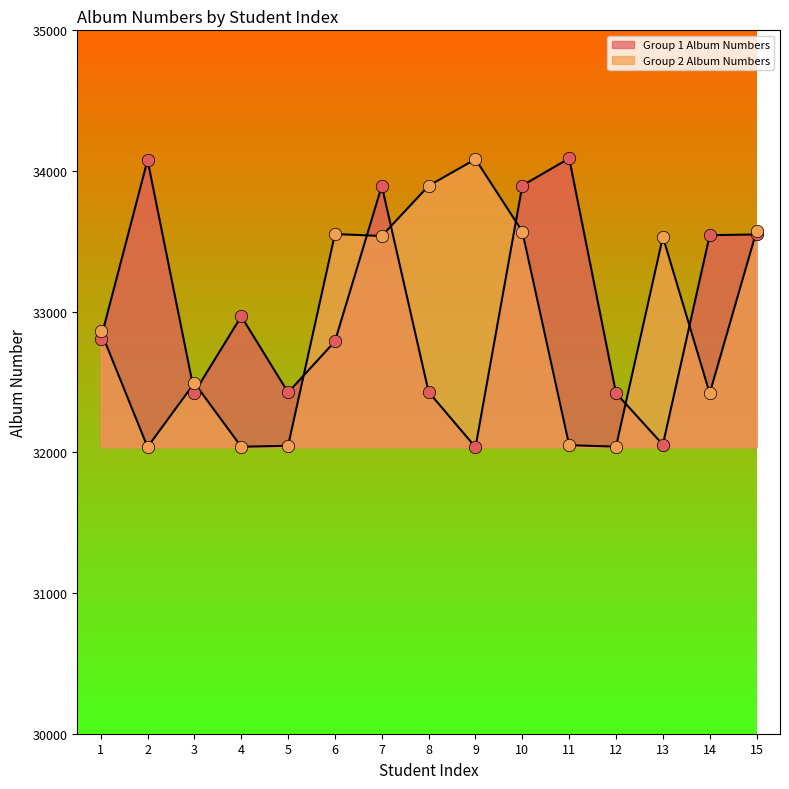

What are all the series names shown in the legend?

Group 1 Album Numbers, Group 2 Album Numbers